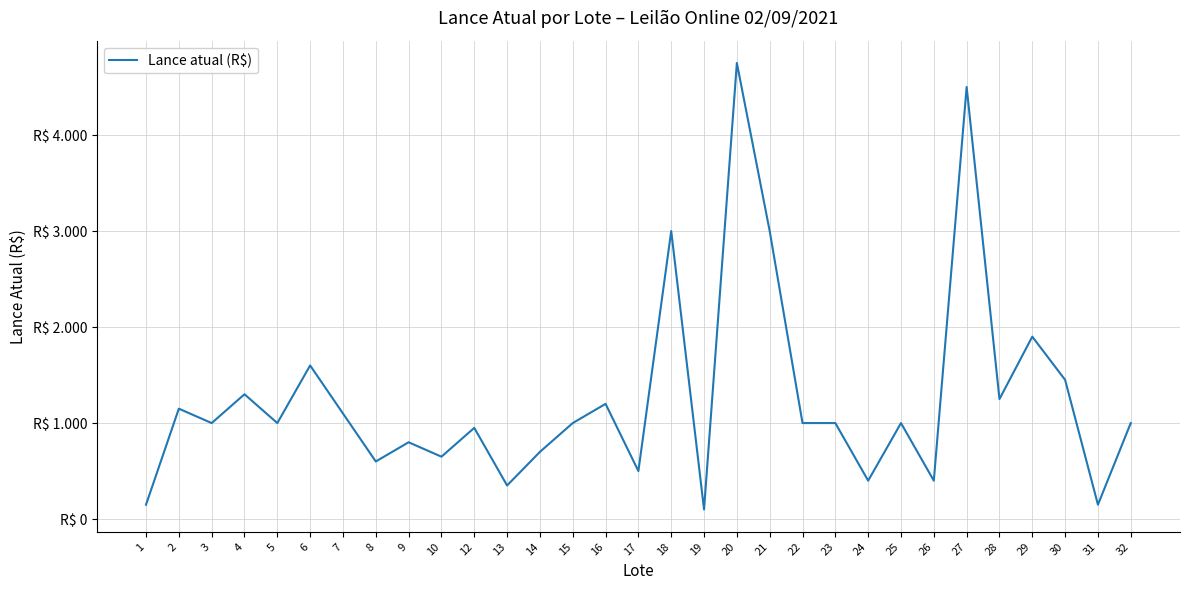

At which category does the chart reach its peak across all series?

20